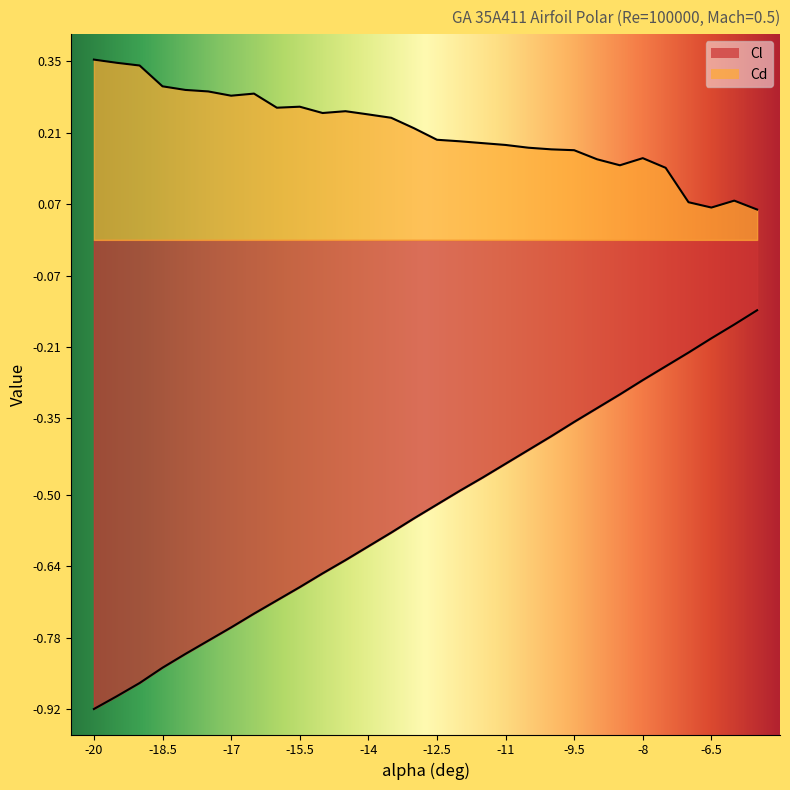

True or false: Cd and Cl intersect in this chart.

False